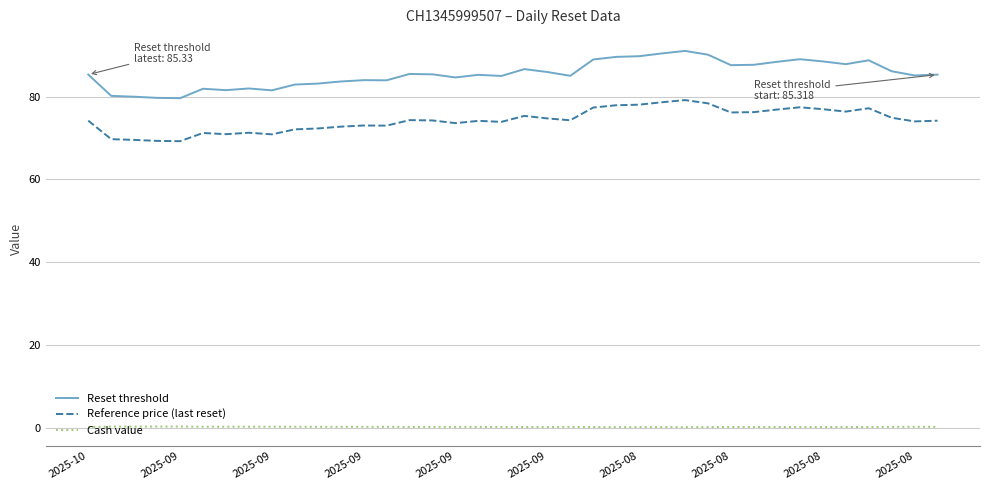

Which series has the largest range (max minus min)?

Reset threshold